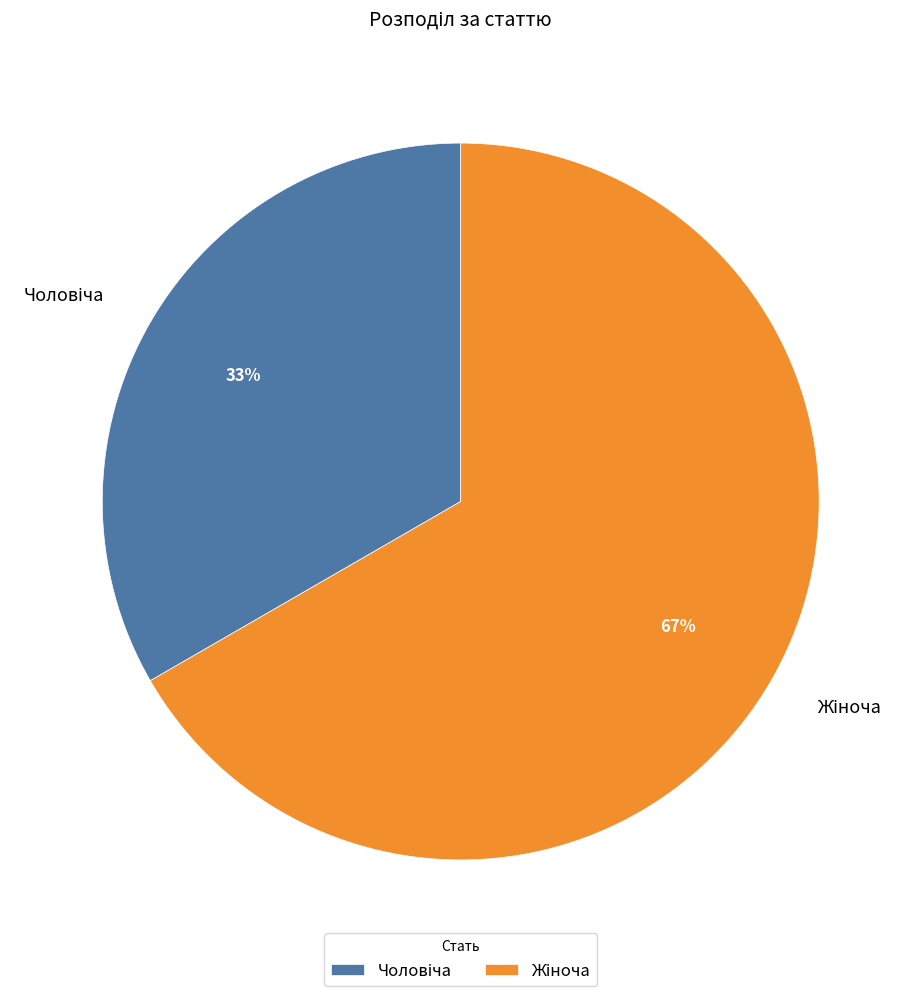

Is there any slice that represents more than half of the pie?

Yes